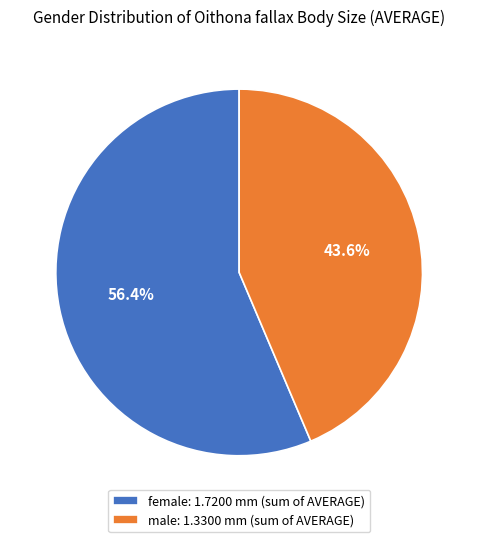

Which has a higher value, female: 1.7200 mm (sum of AVERAGE) or male: 1.3300 mm (sum of AVERAGE)?

female: 1.7200 mm (sum of AVERAGE)